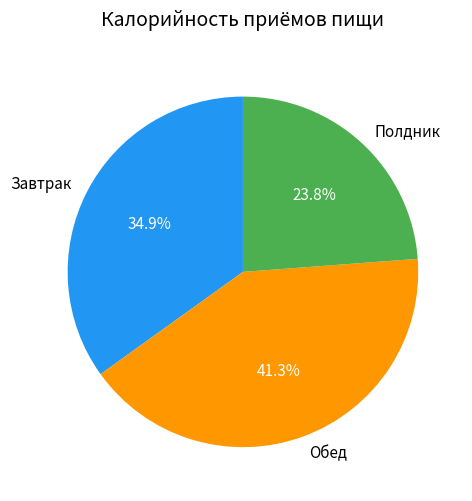

Is there any slice that represents more than half of the pie?

No